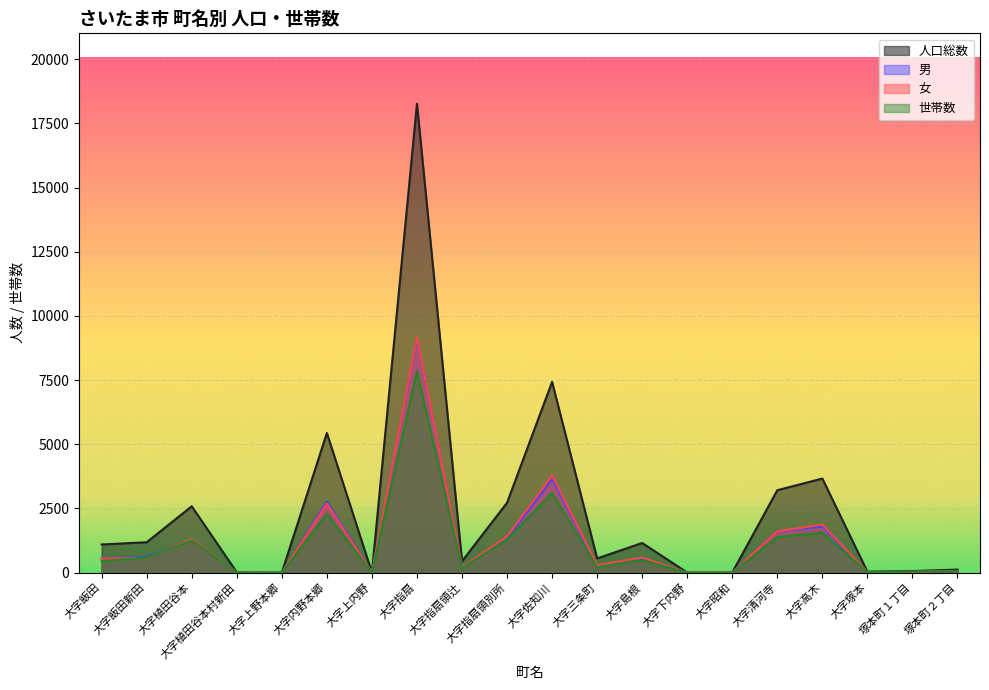

Between which two adjacent categories do 女 and 男 first intersect?

大字飯田新田 and 大字植田谷本